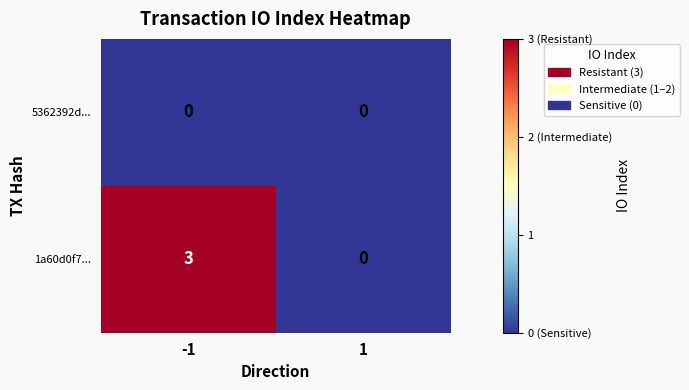

True or false: 5362392d... has a value of 0 at 1.

True